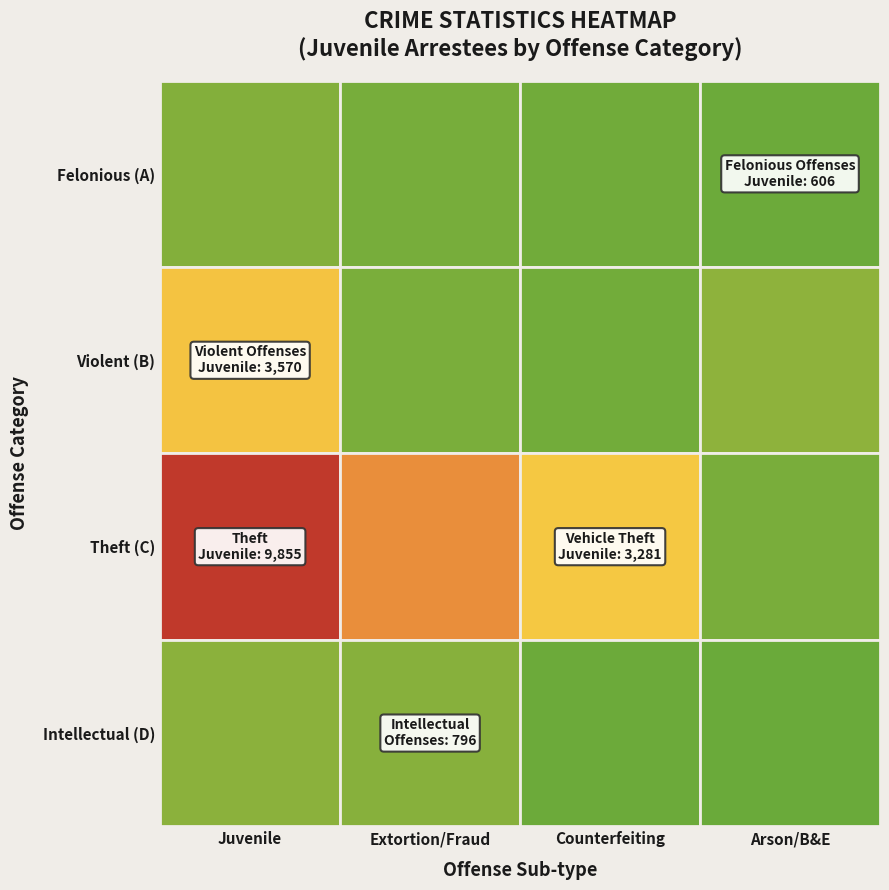

Which series has the largest total across all categories?

Theft (C)